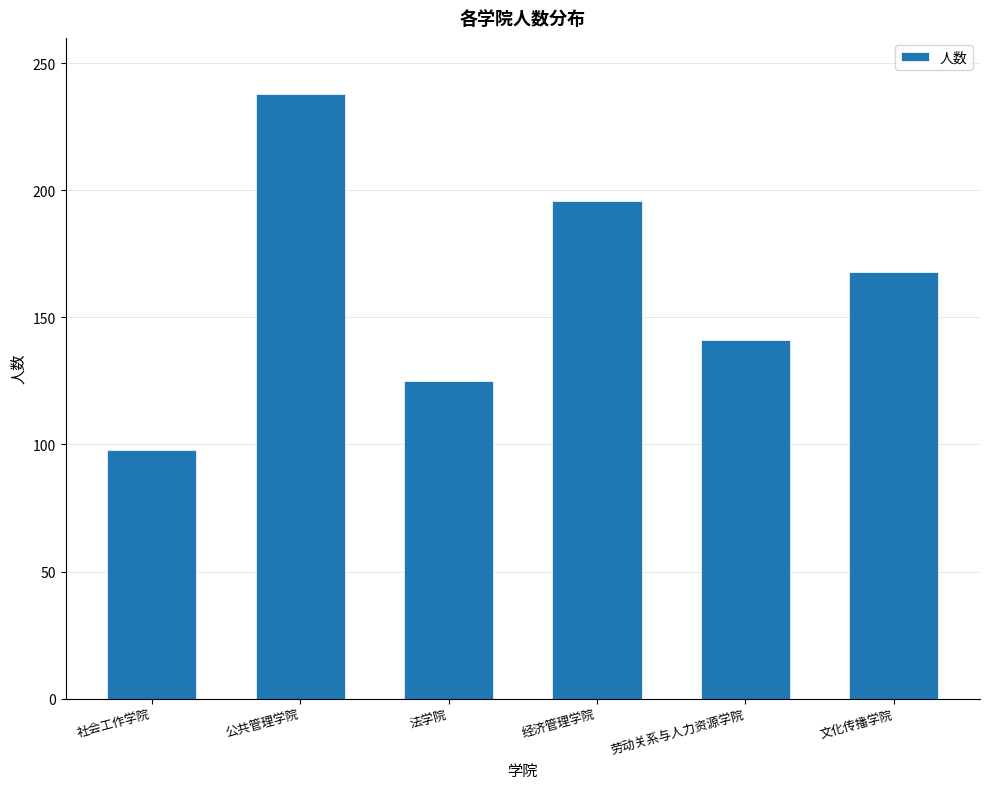

Approximately how many times larger is the value at 文化传播学院 compared to 经济管理学院?

0.9